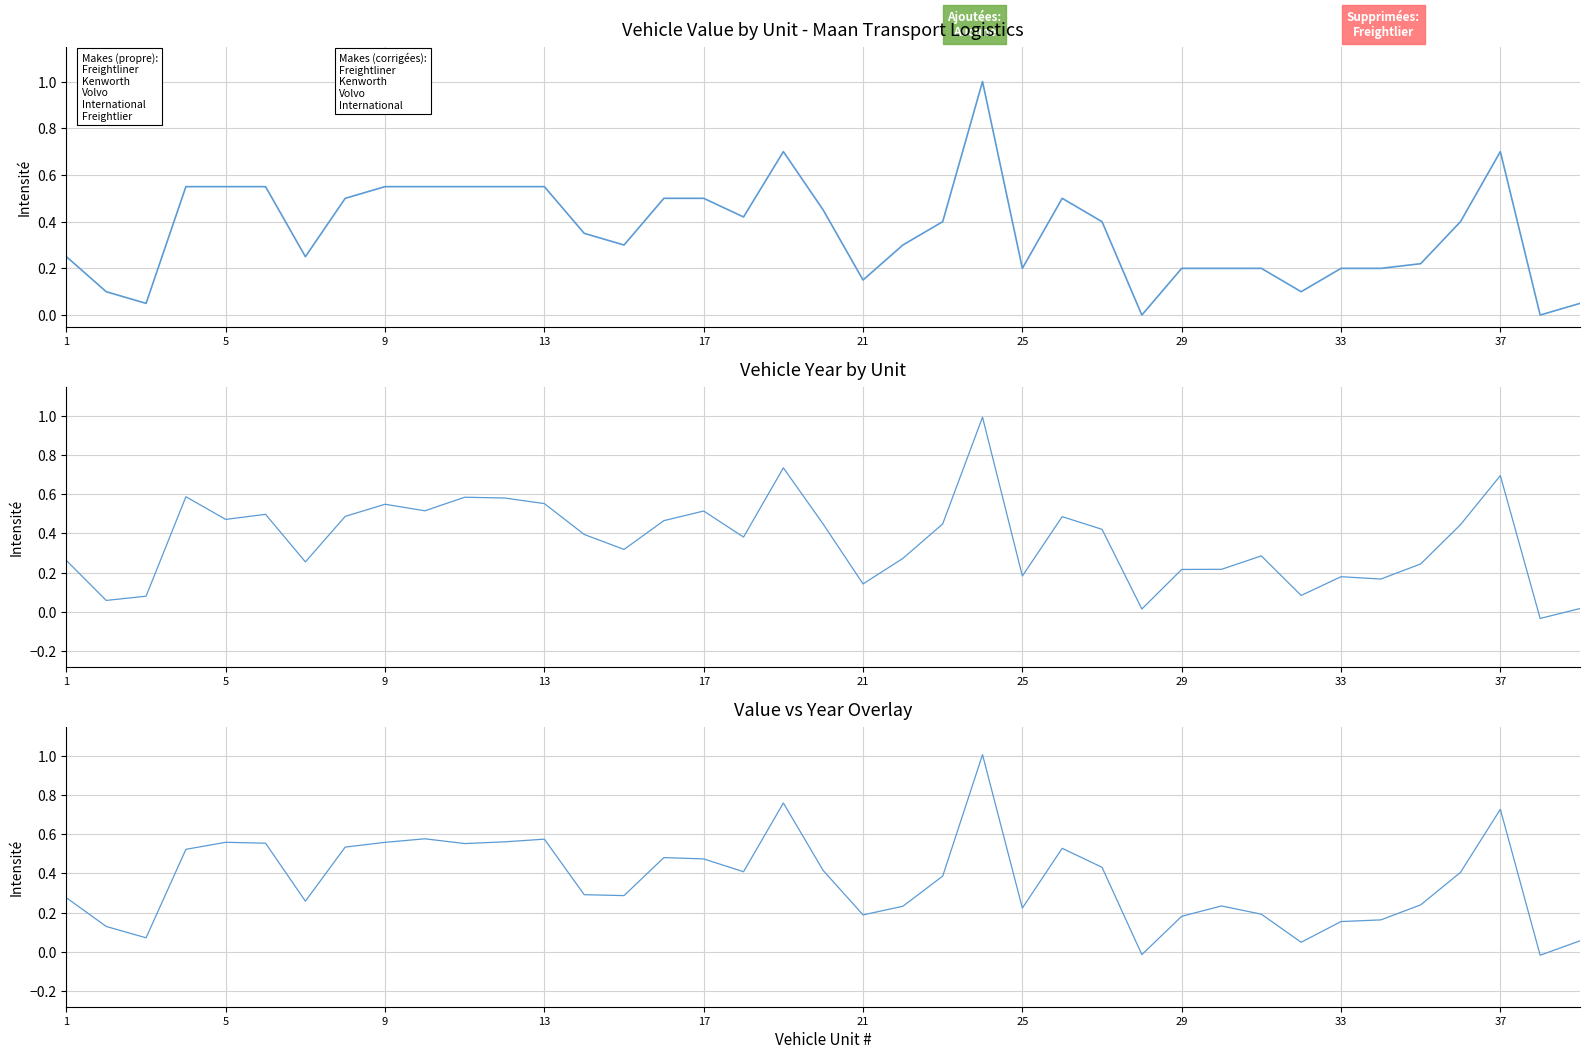

Which series has the largest range (max minus min)?

Vehicle Value ($) — variant